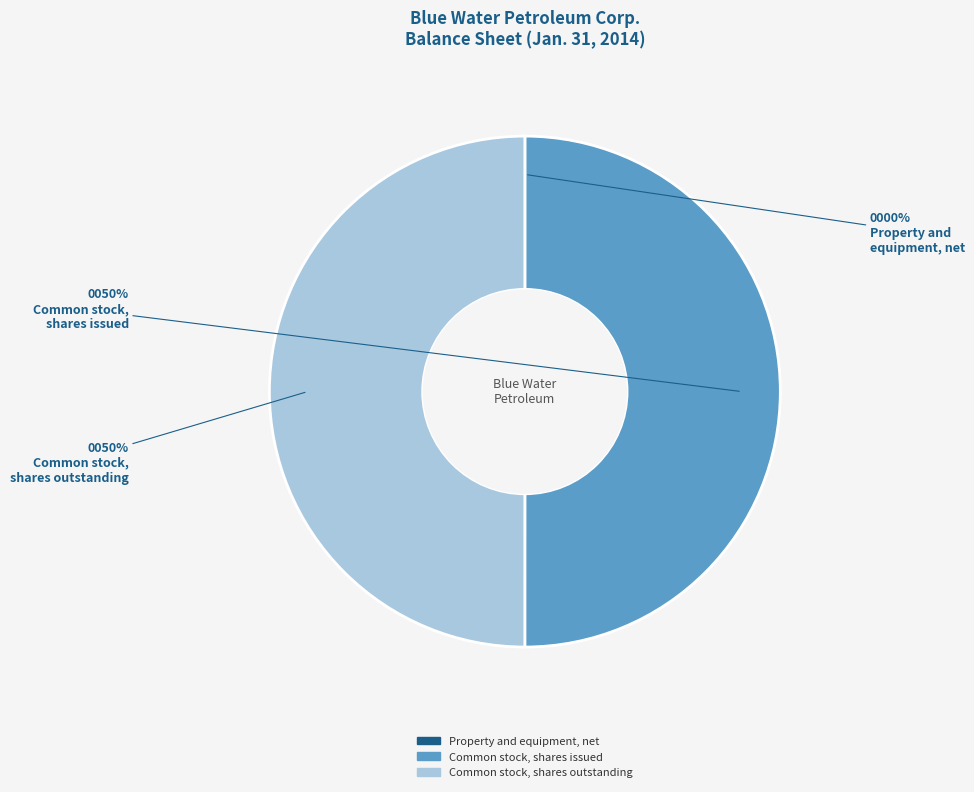

Is it true that Common stock, shares outstanding is 42% of the pie?

False